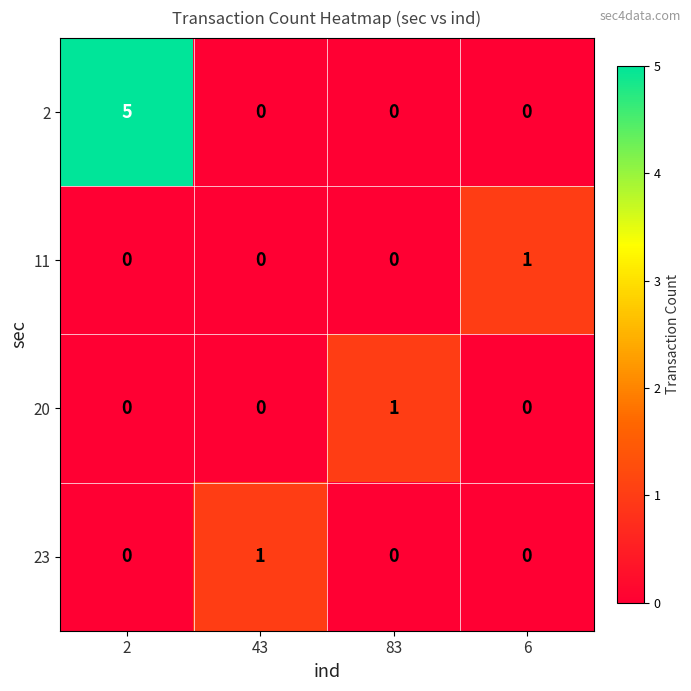

The value of 11 at 6 is 1. True or false?

True